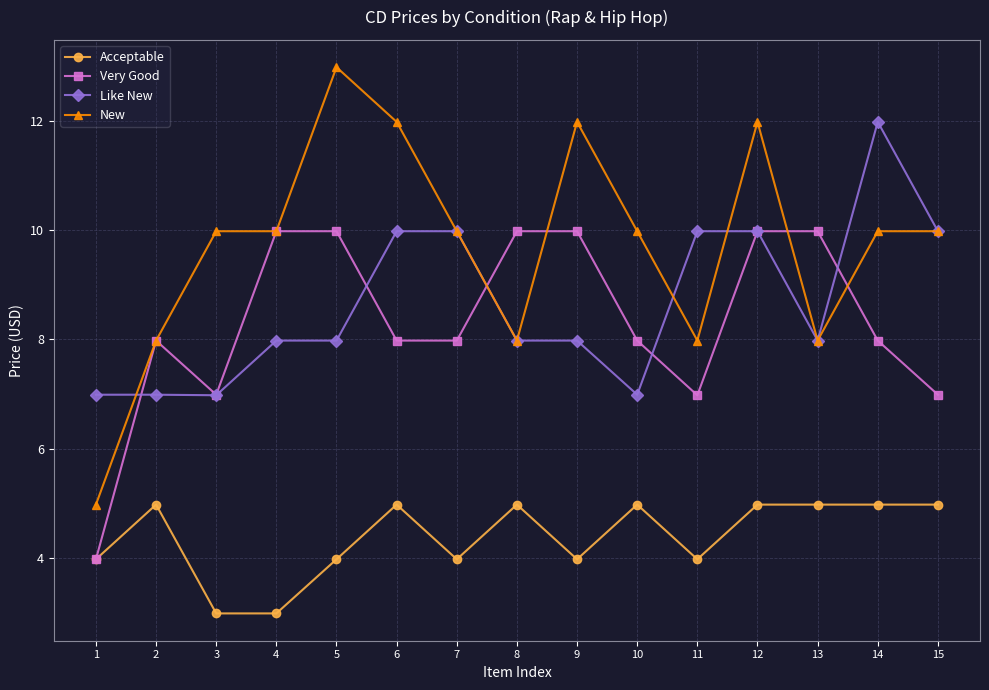

The value of Like New at 2 is 3.2. True or false?

False